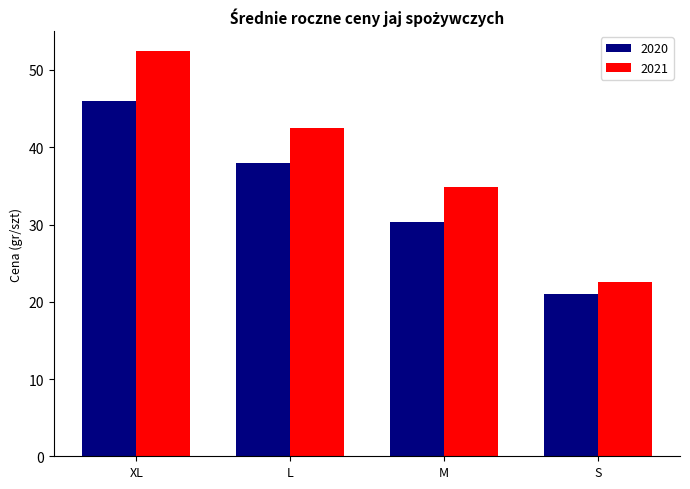

What is the label of the 1st bar from the left?

XL